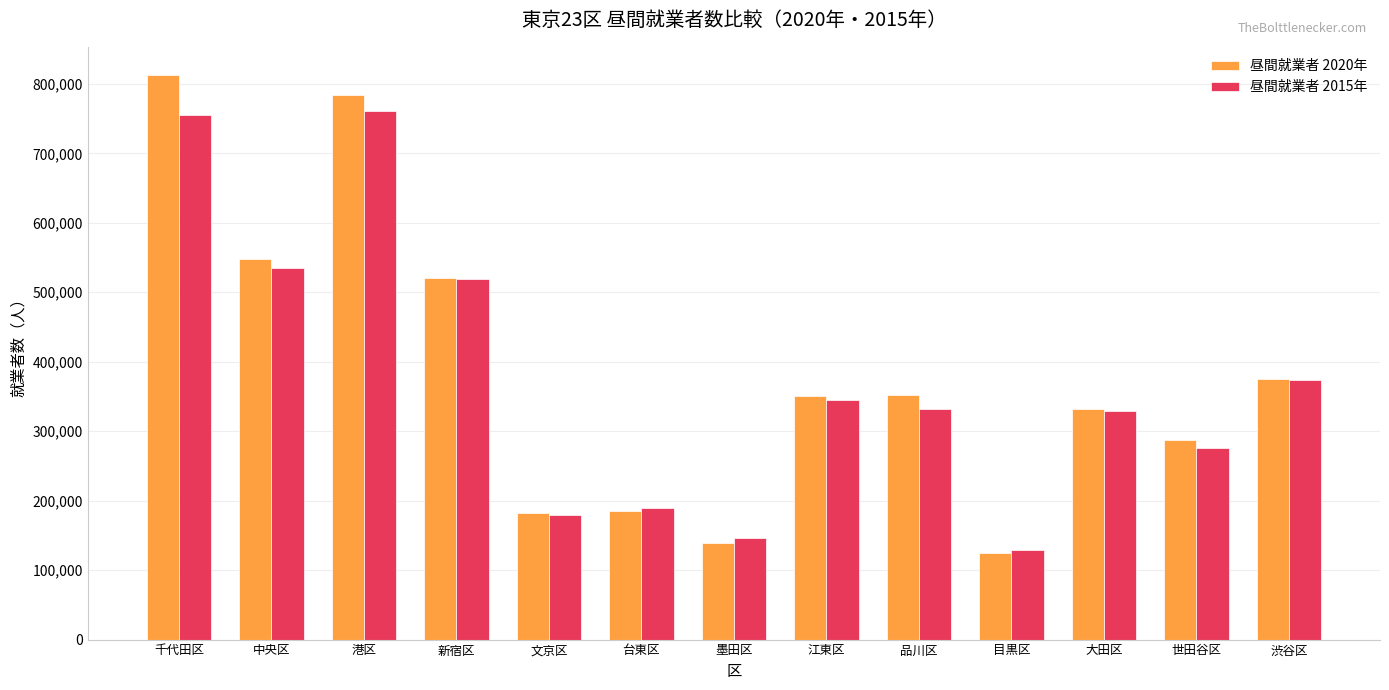

The value of 昼間就業者 2015年 at 港区 is 497808. True or false?

False